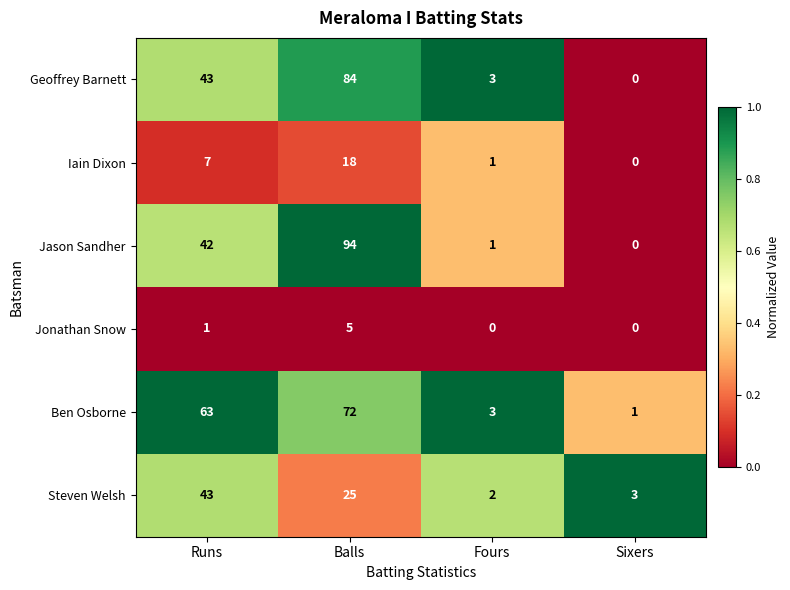

At which label does Iain Dixon reach its minimum?

Sixers